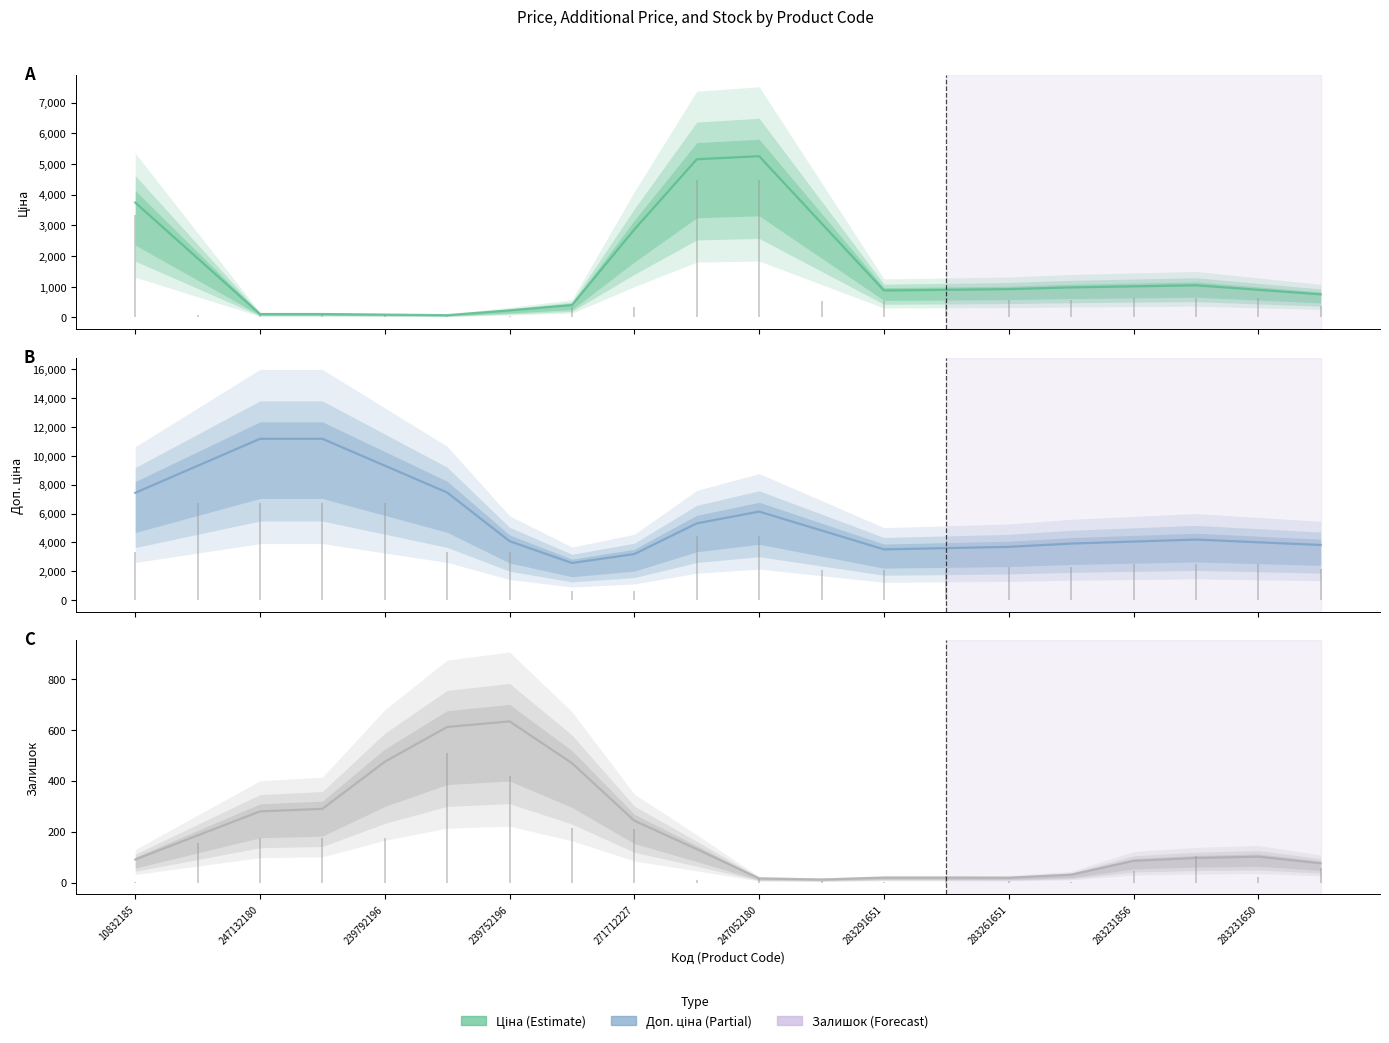

What value does the Ціна series have at 15?

979.0